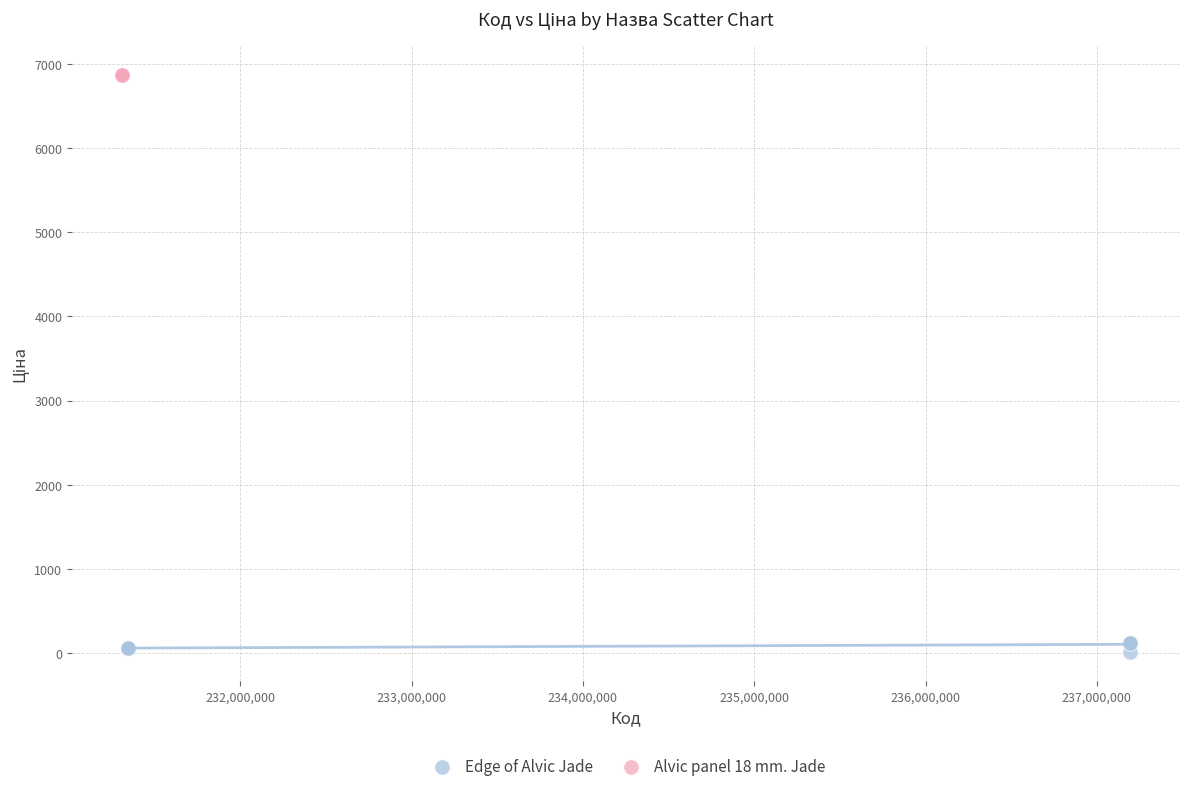

Which series contains the highest Y value?

Alvic panel 18 mm. Jade